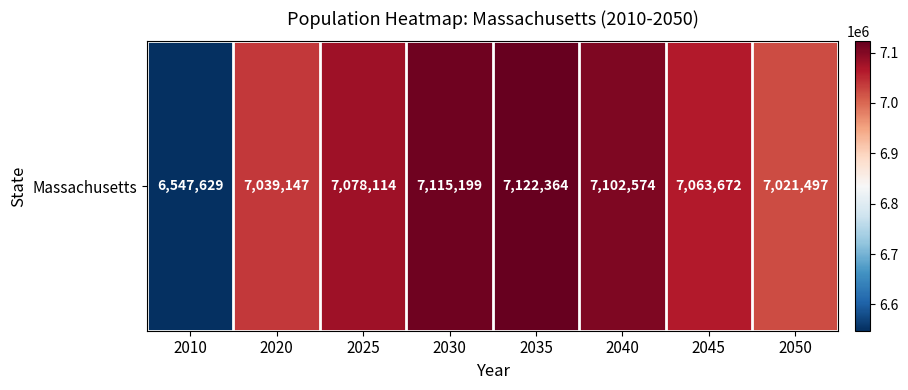

Approximately how many times larger is the value at 2030 compared to 2025?

1.0